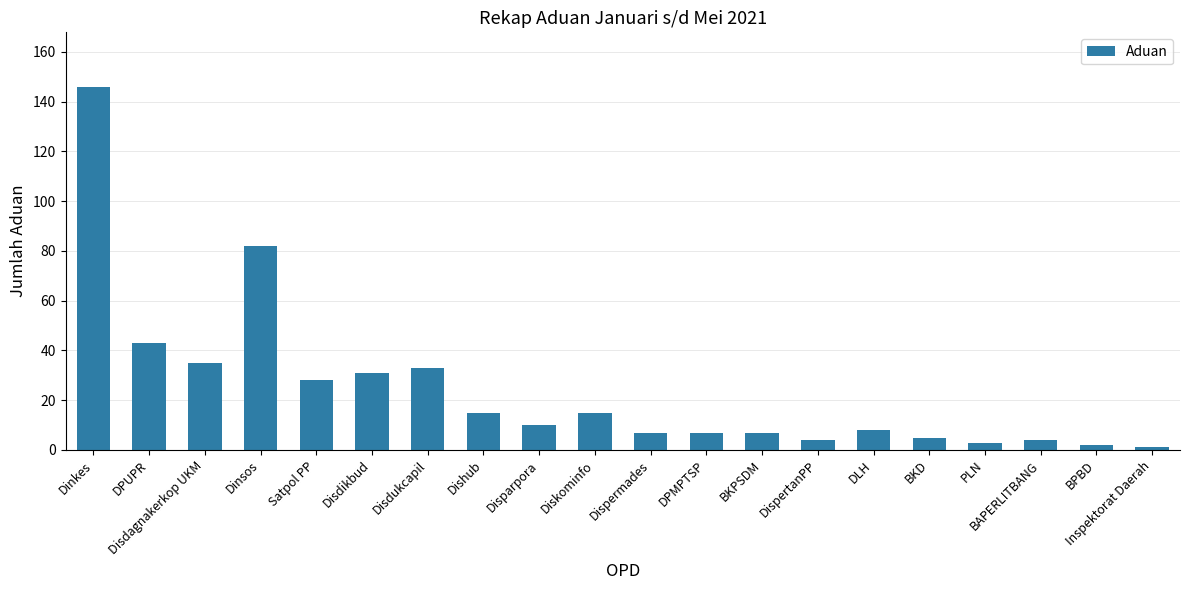

What is the greatest value displayed?

146